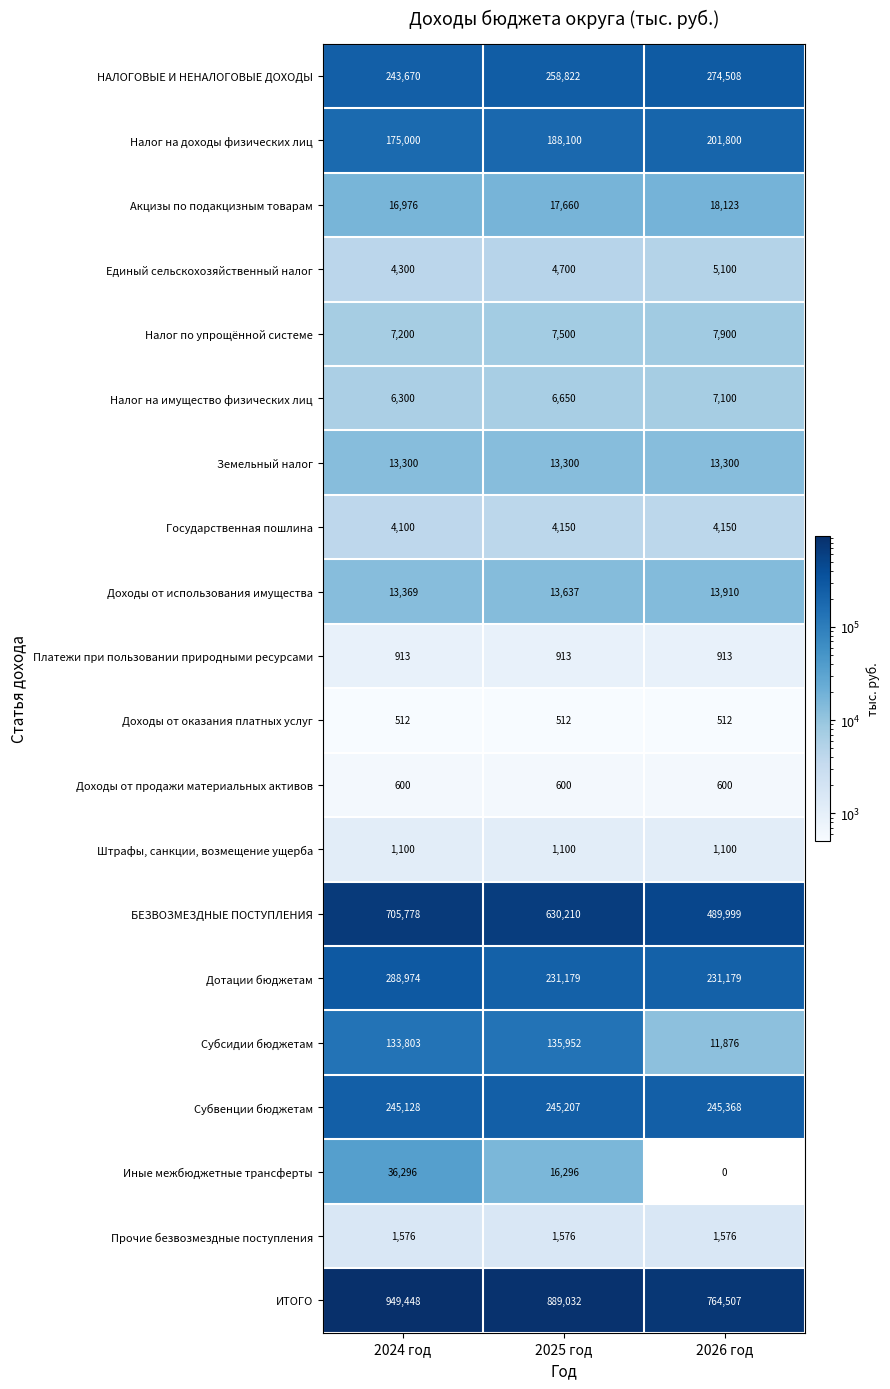

What is the sum of the Субсидии бюджетам values at 2025 год and 2024 год?

269755